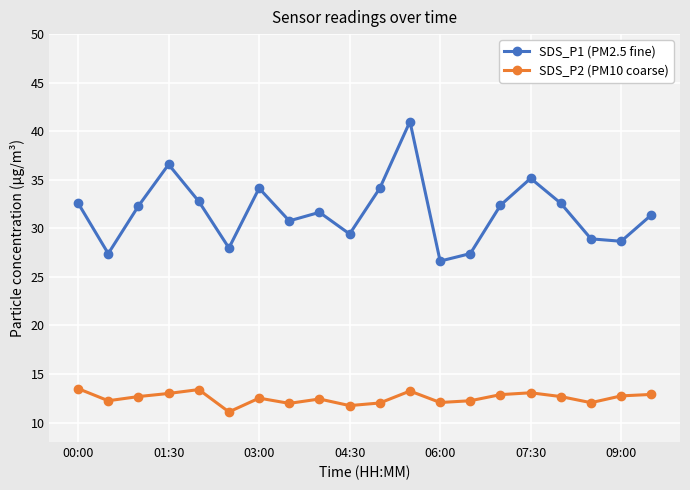

How many distinct data groups are displayed?

2